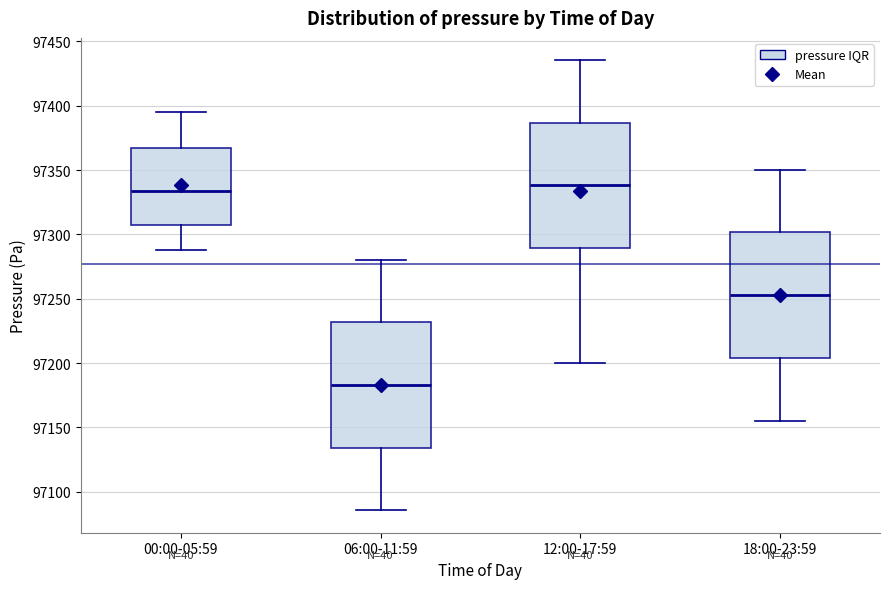

Which box's median line is the lowest?

06:00-11:59